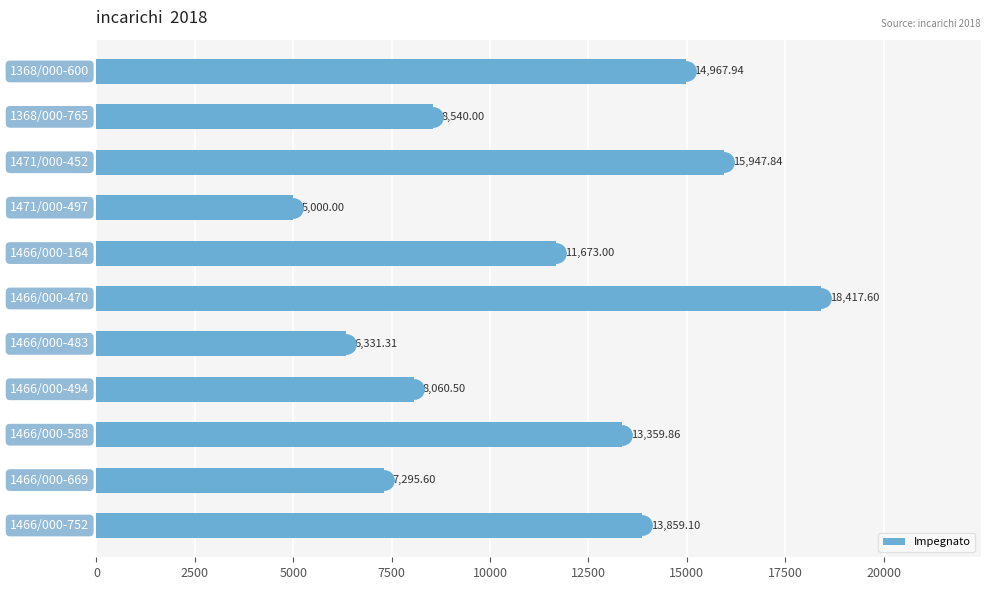

What is the difference between the second highest and minimum values in the Impegnato series?

10947.8